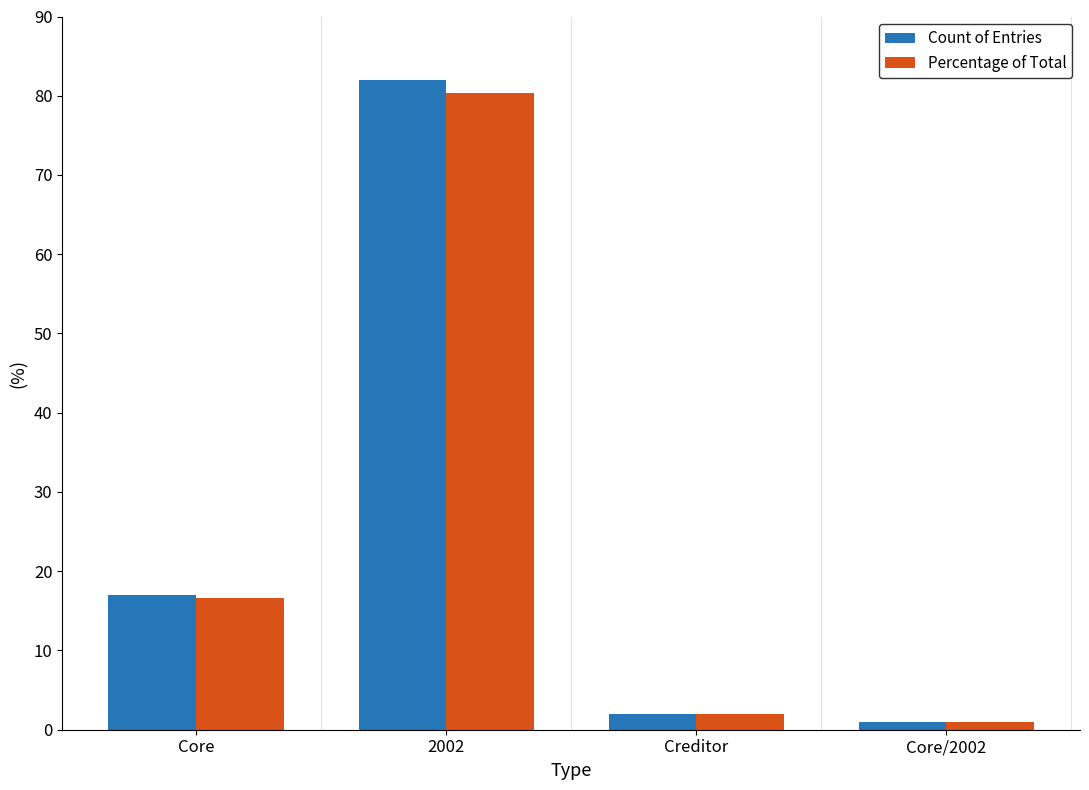

Count the number of categories in the chart.

4